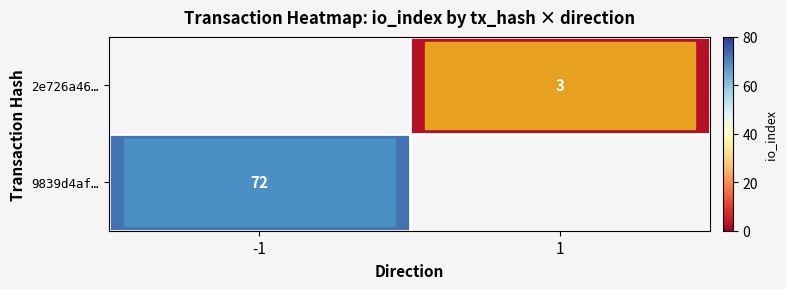

Between 1 and -1, which is larger?

-1